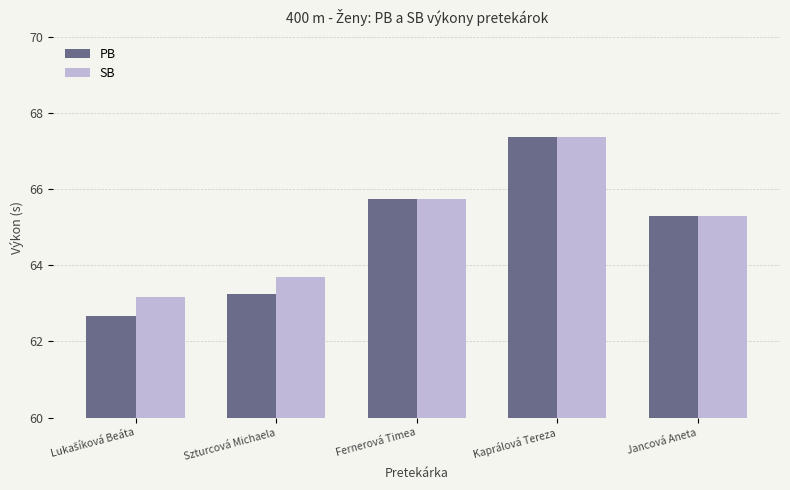

At which label does PB first exceed 65?

Fernerová Timea